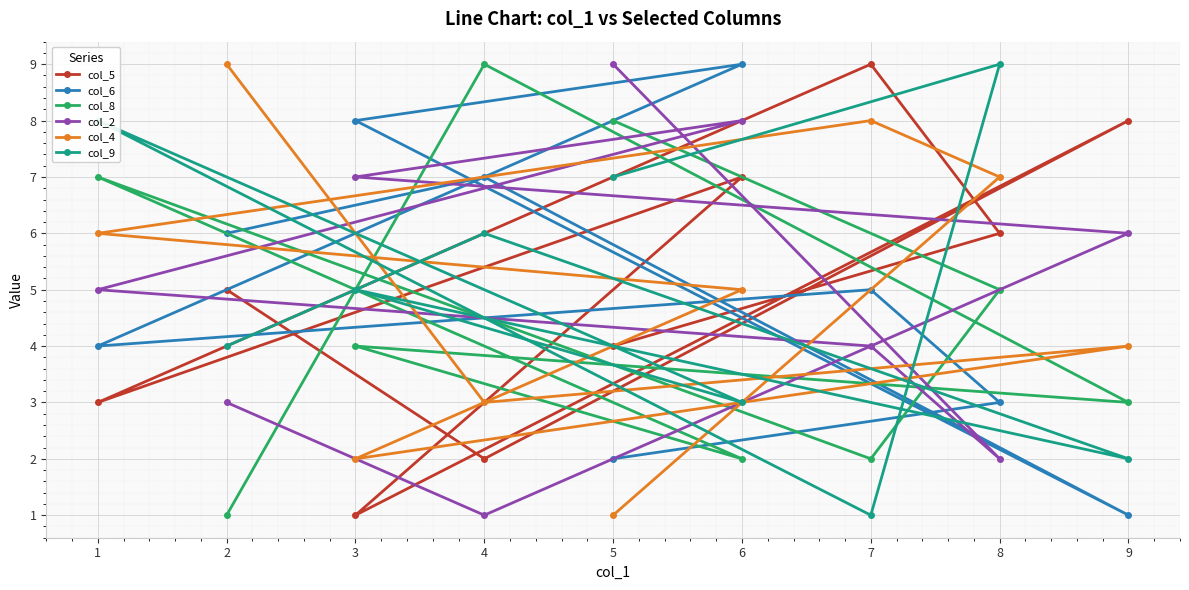

At how many categories does at least one series exceed 6?

9